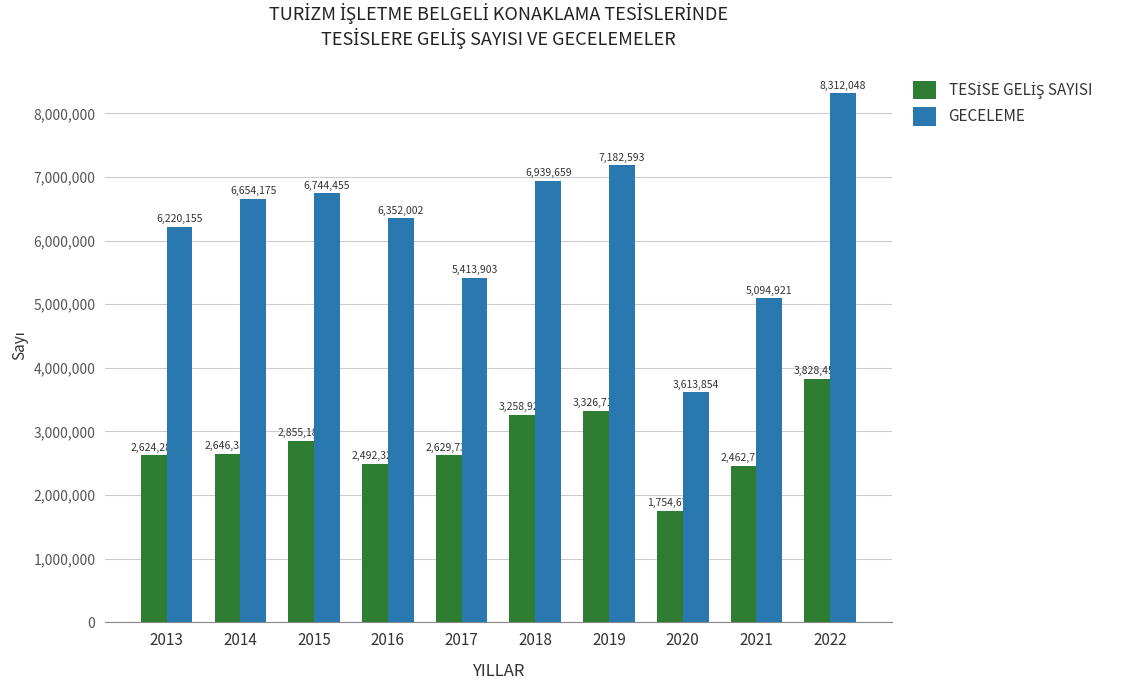

Which series changed the most between 2016 and 2021?

GECELEME